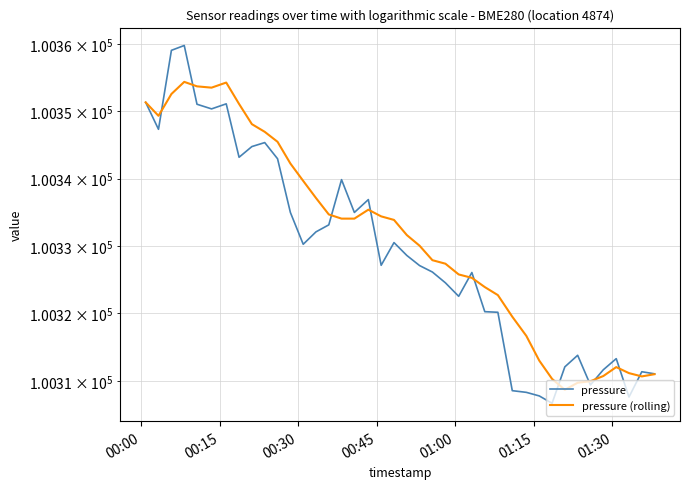

How many values in the pressure (rolling) series are below 100333?

20